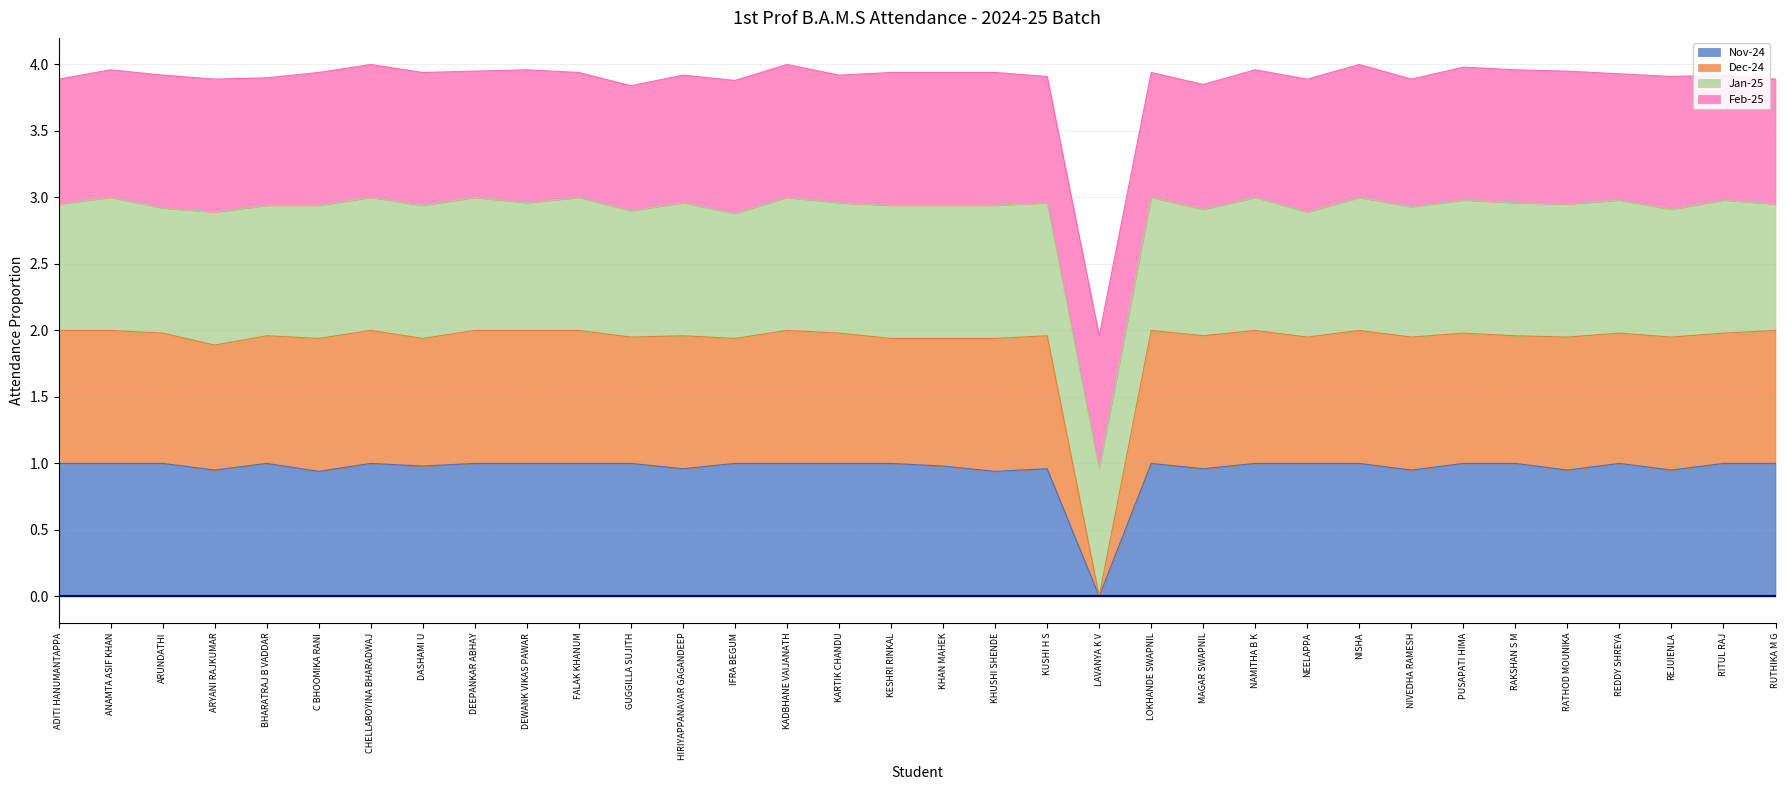

In Dec-24, how many points are higher than both neighbors (excluding endpoints)?

10